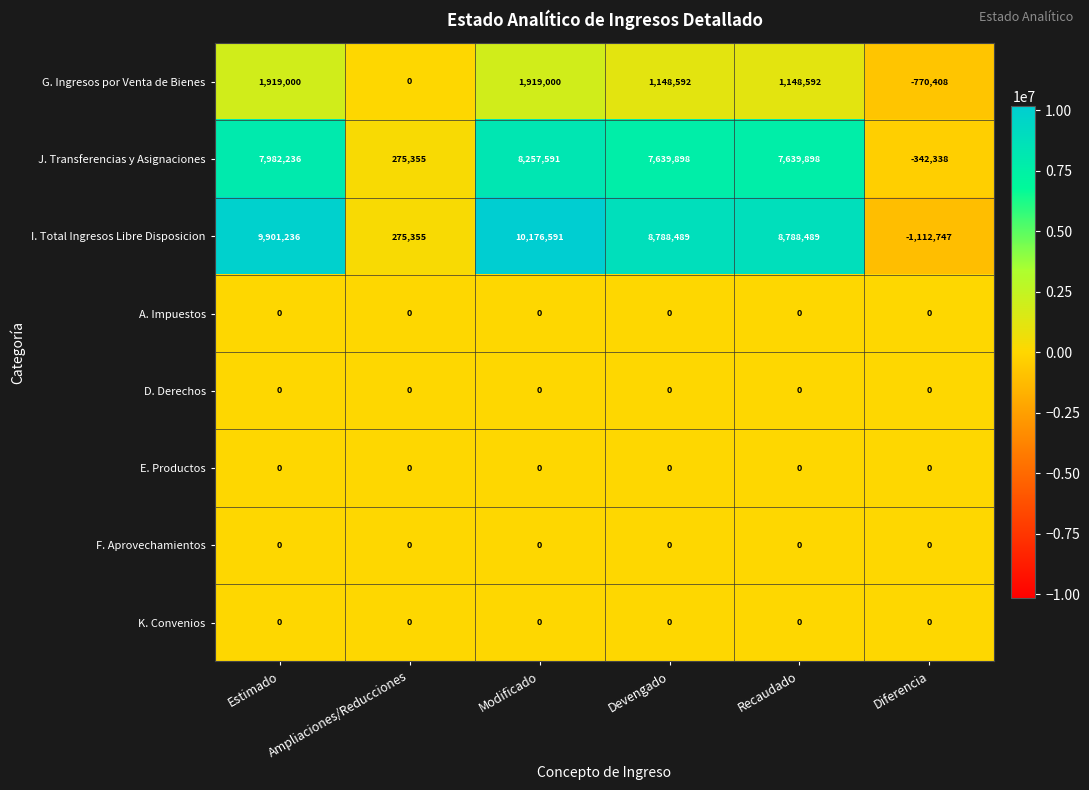

What is the sum of the I. Total Ingresos Libre Disposicion values at Estimado and Ampliaciones/Reducciones?

10176591